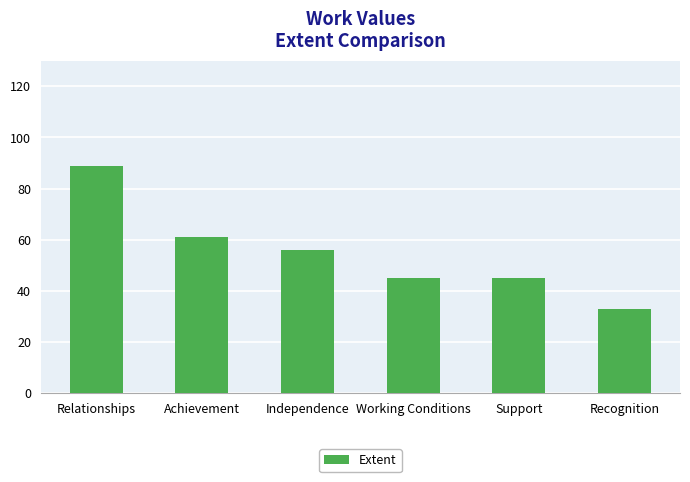

What is the label of the 4th bar from the right?

Independence